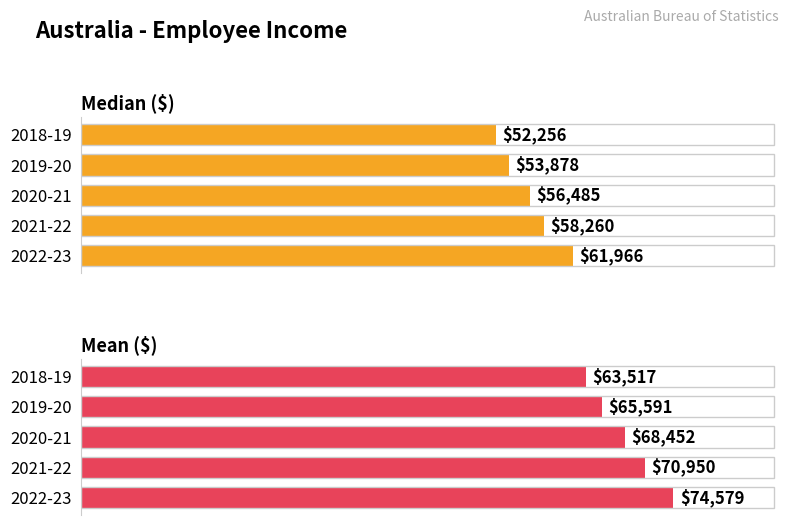

At 2022-23, list the series in order from largest to smallest.

Mean ($), Median ($)